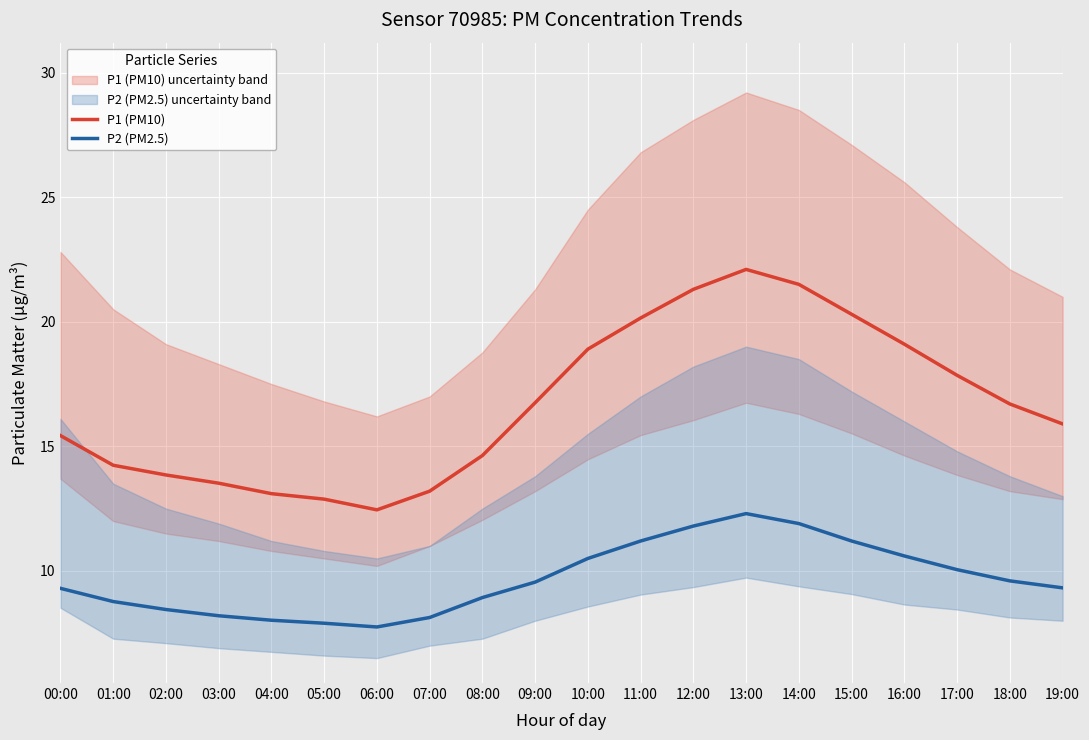

Reading left to right, transcribe all the data shown in this chart.

P1 (PM10): 15.4	14.2	13.8	13.5	13.1	12.9	12.4	13.2	14.6	16.8	18.9	20.1	21.3	22.1	21.5	20.3	19.1	17.9	16.7	15.9
P2 (PM2.5): 9.3	8.8	8.4	8.2	8.0	7.9	7.8	8.1	8.9	9.6	10.5	11.2	11.8	12.3	11.9	11.2	10.6	10.1	9.6	9.3